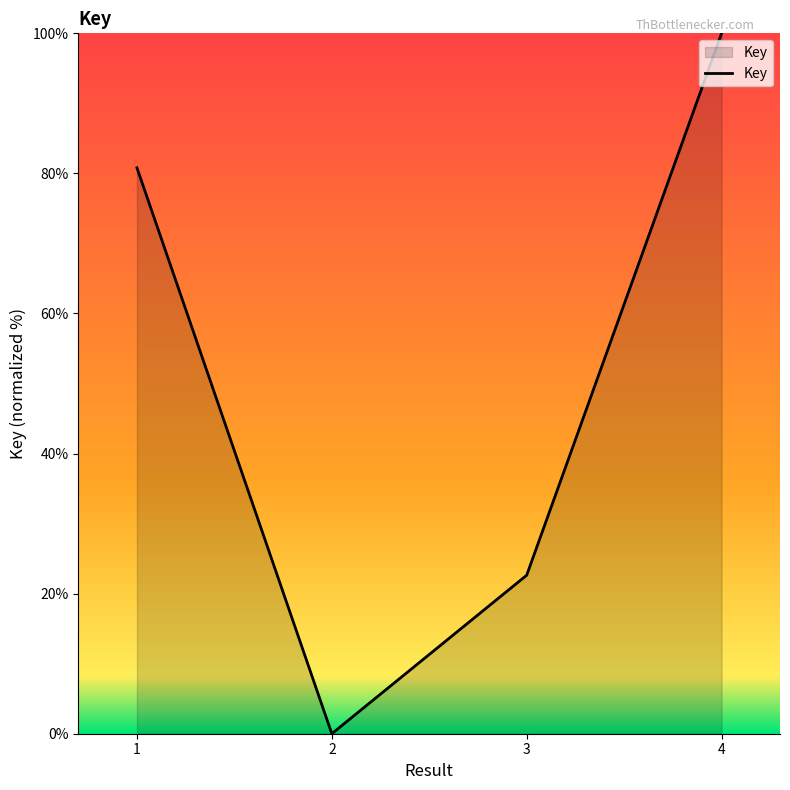

Where is the first local minimum?

2